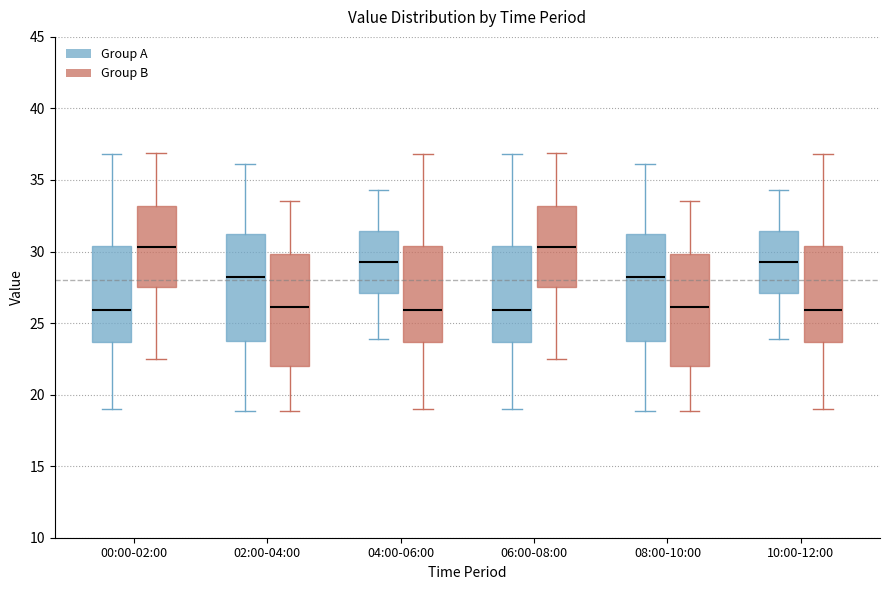

Reading left to right, transcribe this box plot: for each box, give where its median line is, the range the box spans, and where its two whiskers end, as read against the y-axis. The values are not printed on the chart, so give them approximately, as read against the axis.

00:00-02:00 (Group A): median 26.0, box 23.5 to 30.5, whiskers 19.0 to 37.0
00:00-02:00 (Group B): median 30.5, box 27.5 to 33.0, whiskers 22.5 to 37.0
02:00-04:00 (Group A): median 28.0, box 23.5 to 31.5, whiskers 19.0 to 36.0
02:00-04:00 (Group B): median 26.0, box 22.0 to 30.0, whiskers 19.0 to 33.5
04:00-06:00 (Group A): median 29.5, box 27.0 to 31.5, whiskers 24.0 to 34.5
04:00-06:00 (Group B): median 26.0, box 23.5 to 30.5, whiskers 19.0 to 37.0
06:00-08:00 (Group A): median 26.0, box 23.5 to 30.5, whiskers 19.0 to 37.0
06:00-08:00 (Group B): median 30.5, box 27.5 to 33.0, whiskers 22.5 to 37.0
08:00-10:00 (Group A): median 28.0, box 23.5 to 31.5, whiskers 19.0 to 36.0
08:00-10:00 (Group B): median 26.0, box 22.0 to 30.0, whiskers 19.0 to 33.5
10:00-12:00 (Group A): median 29.5, box 27.0 to 31.5, whiskers 24.0 to 34.5
10:00-12:00 (Group B): median 26.0, box 23.5 to 30.5, whiskers 19.0 to 37.0